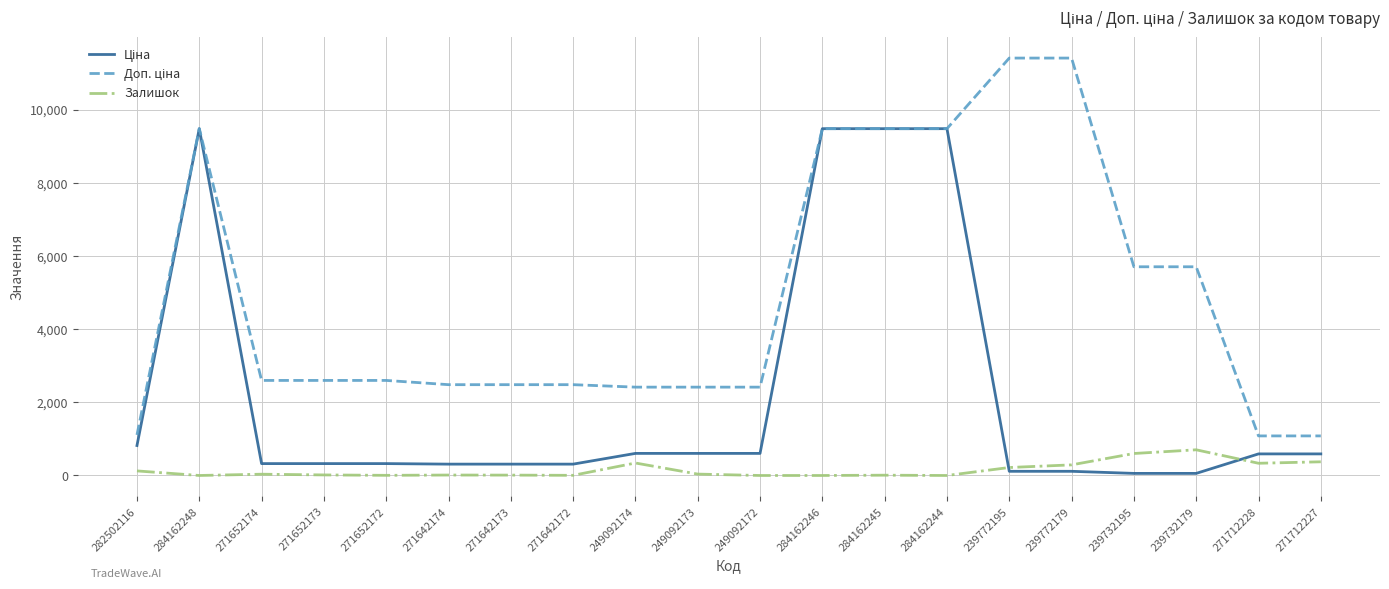

True or false: Залишок has a value of 35.0 at 271652174.

True